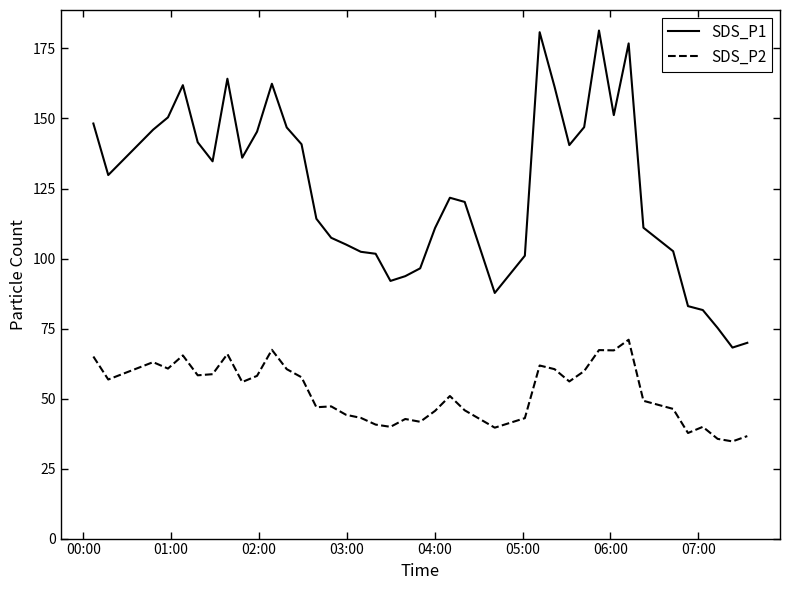

How many values in the SDS_P1 series exceed 129?

20